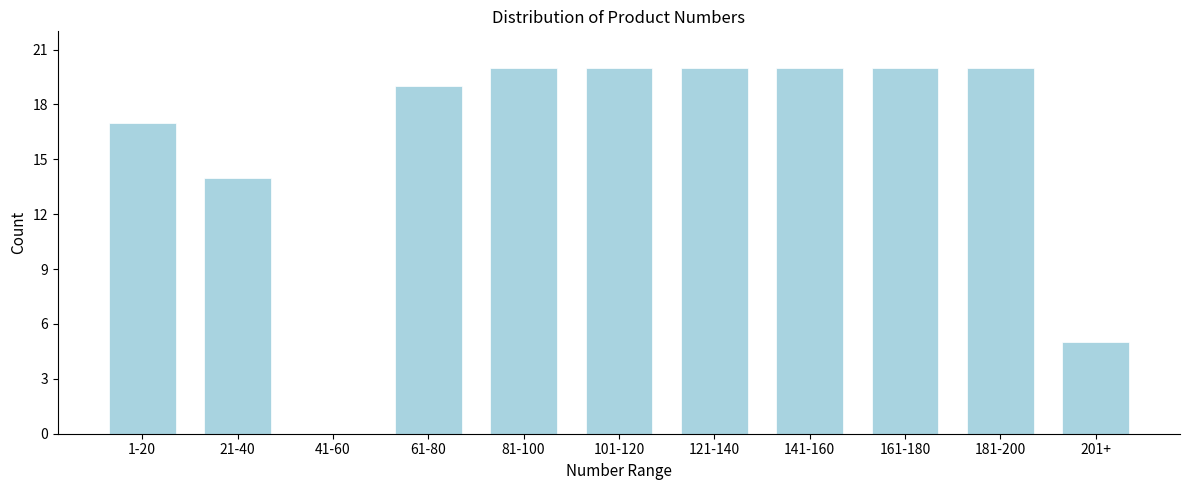

Reading left to right, what are all the values shown in this chart?

1-20=17	21-40=14	41-60=0	61-80=19	81-100=20	101-120=20	121-140=20	141-160=20	161-180=20	181-200=20	201+=5